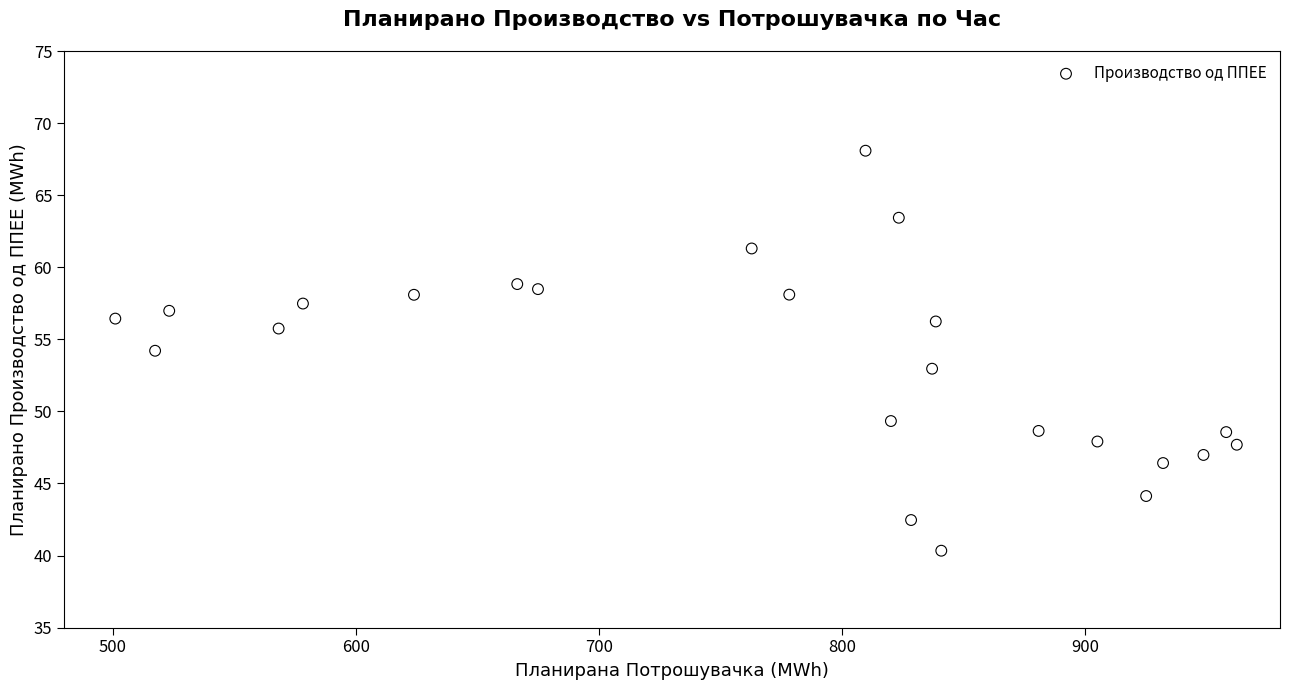

What is the range of Y values (max minus min)?

27.7